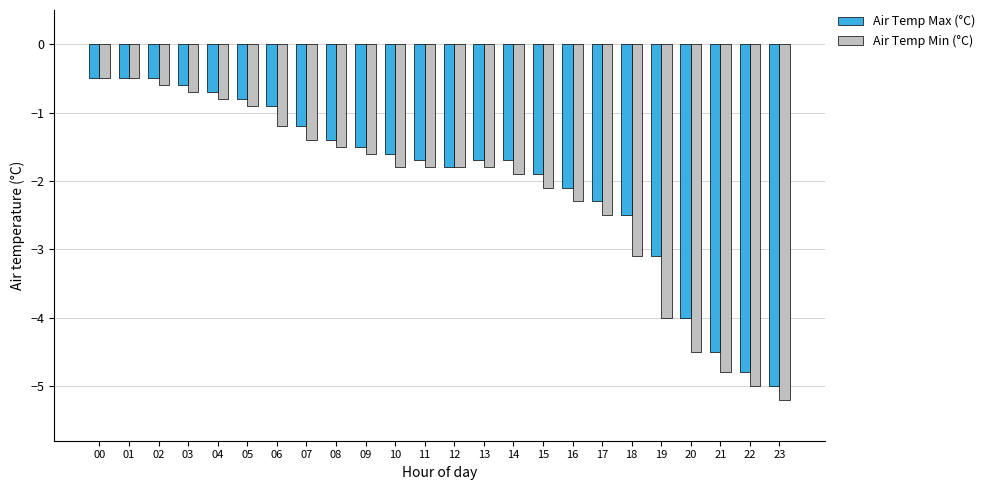

Which series has the largest range (max minus min)?

Air Temp Min (°C)